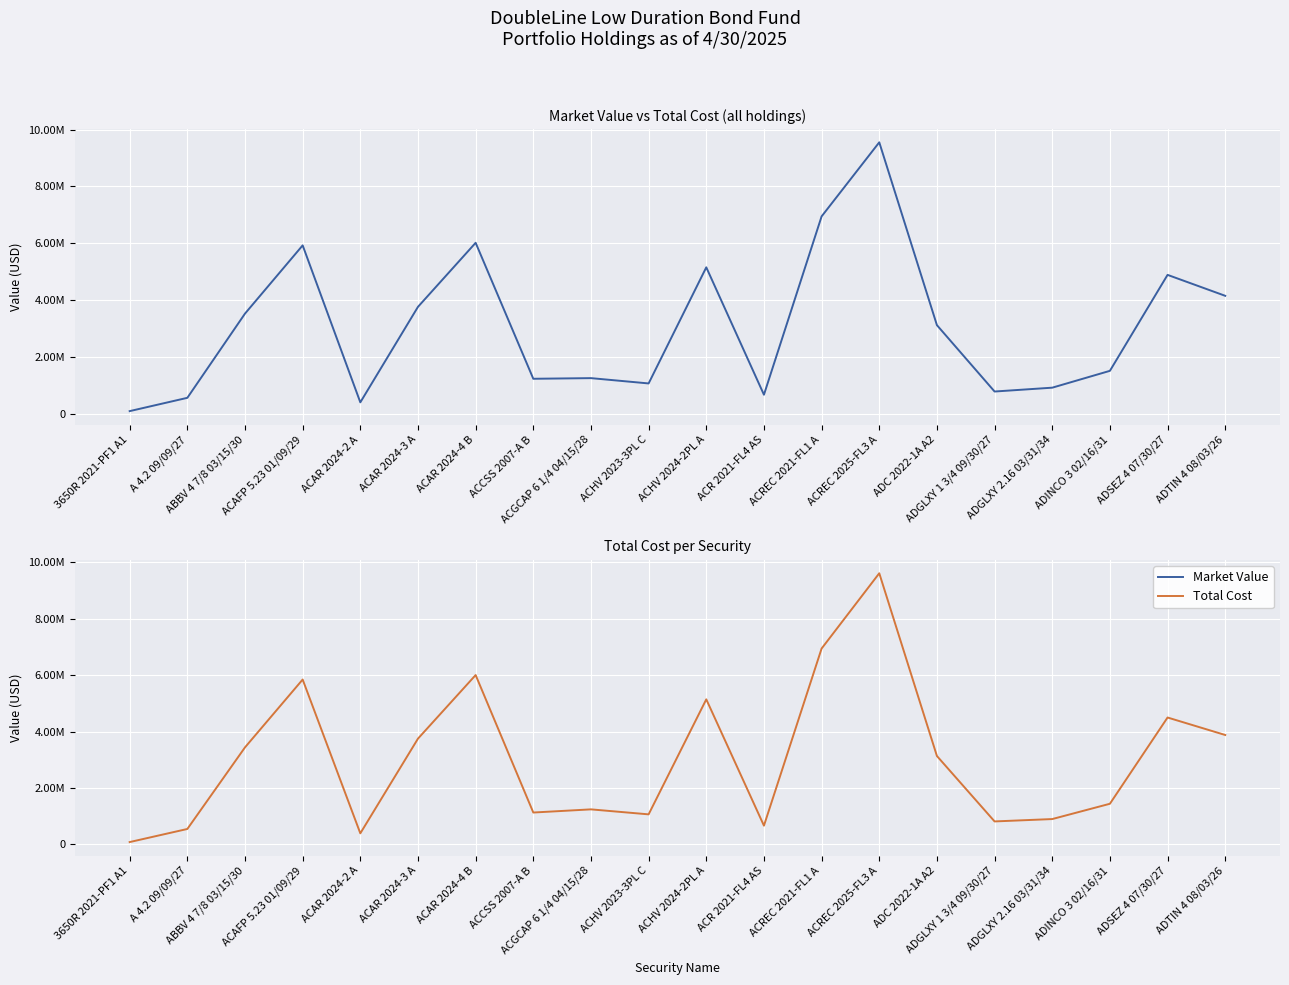

What is the value of the Market Value point at the 2nd from the left?

553039.8